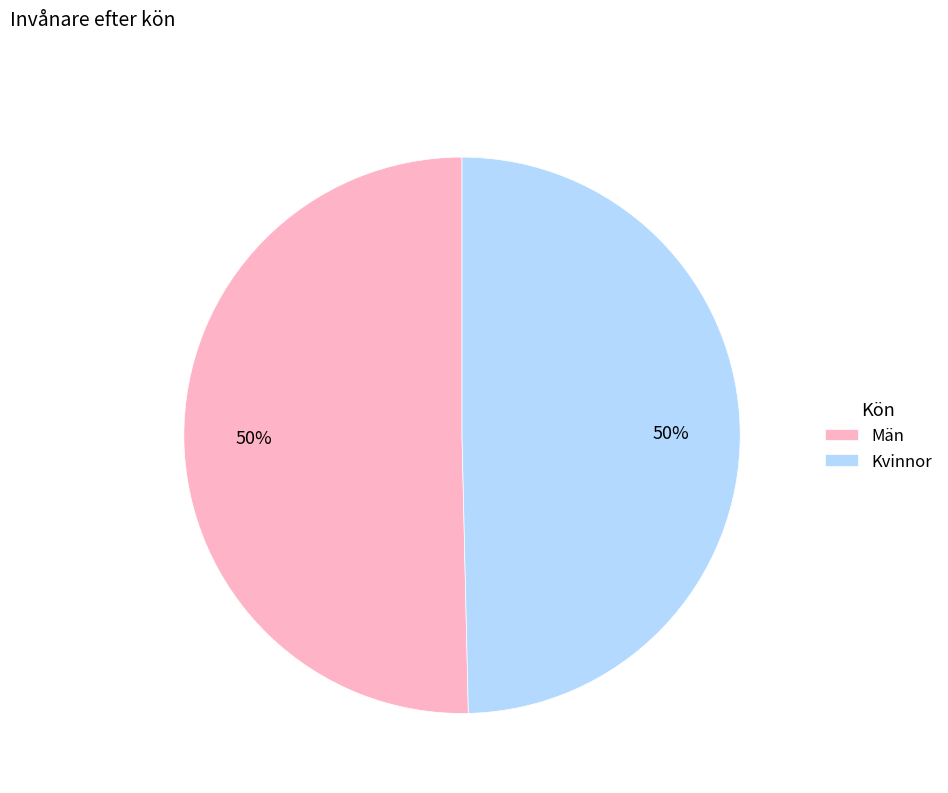

What is the ratio of the value at Kvinnor to the value at Män?

1.0